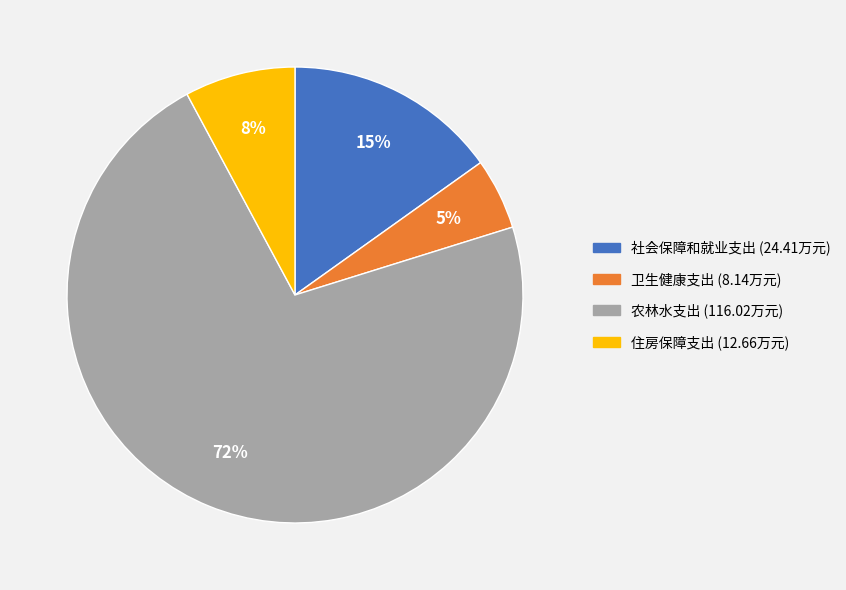

Which slice is the largest?

农林水支出